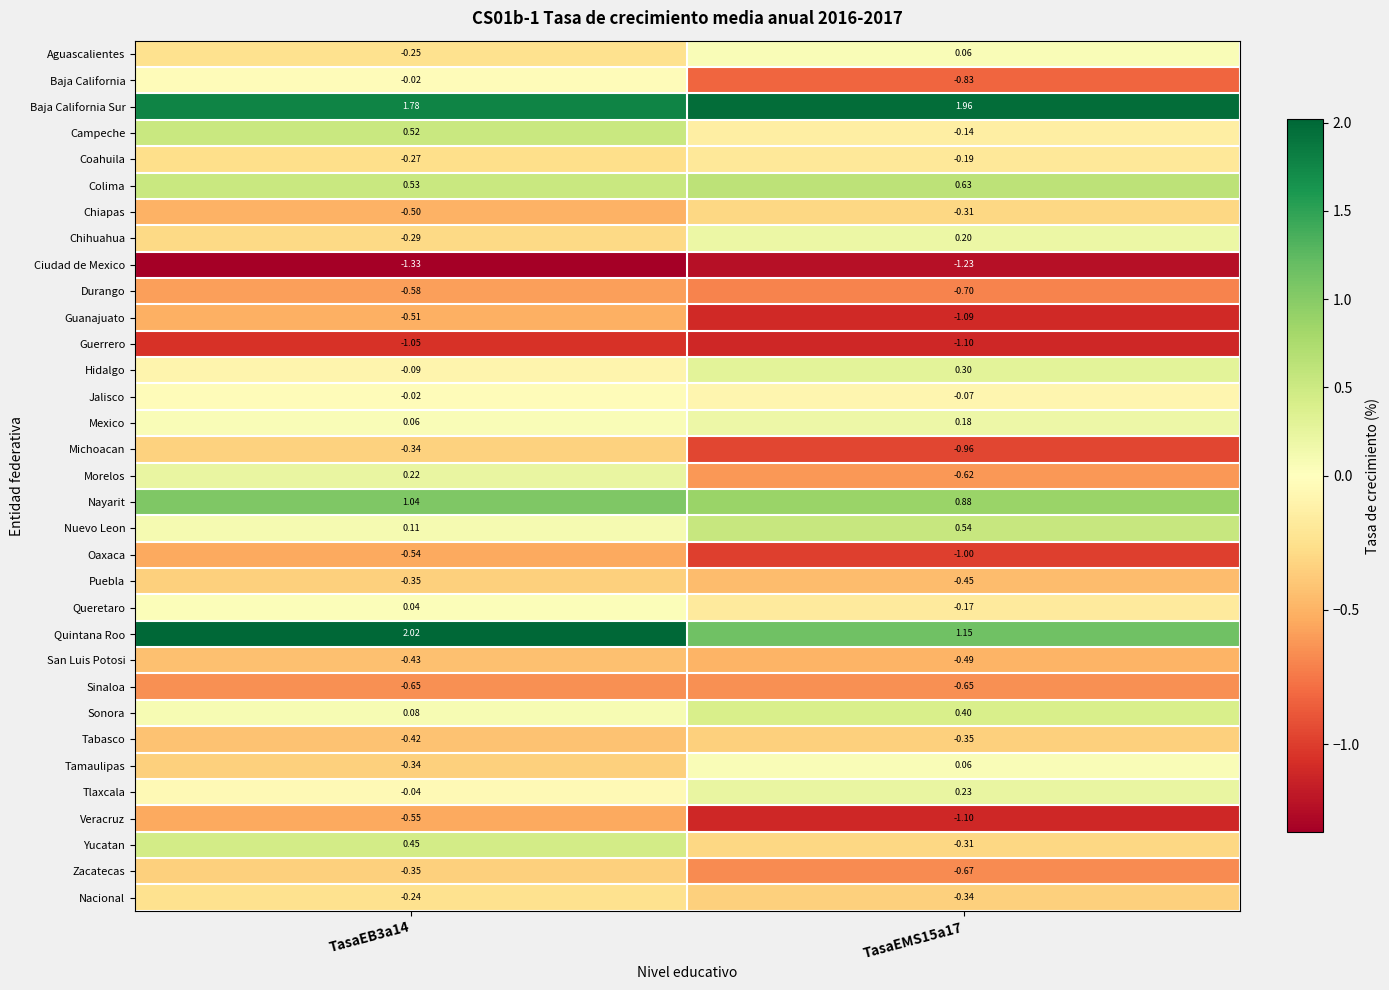

Which series has the largest total across all categories?

Baja California Sur